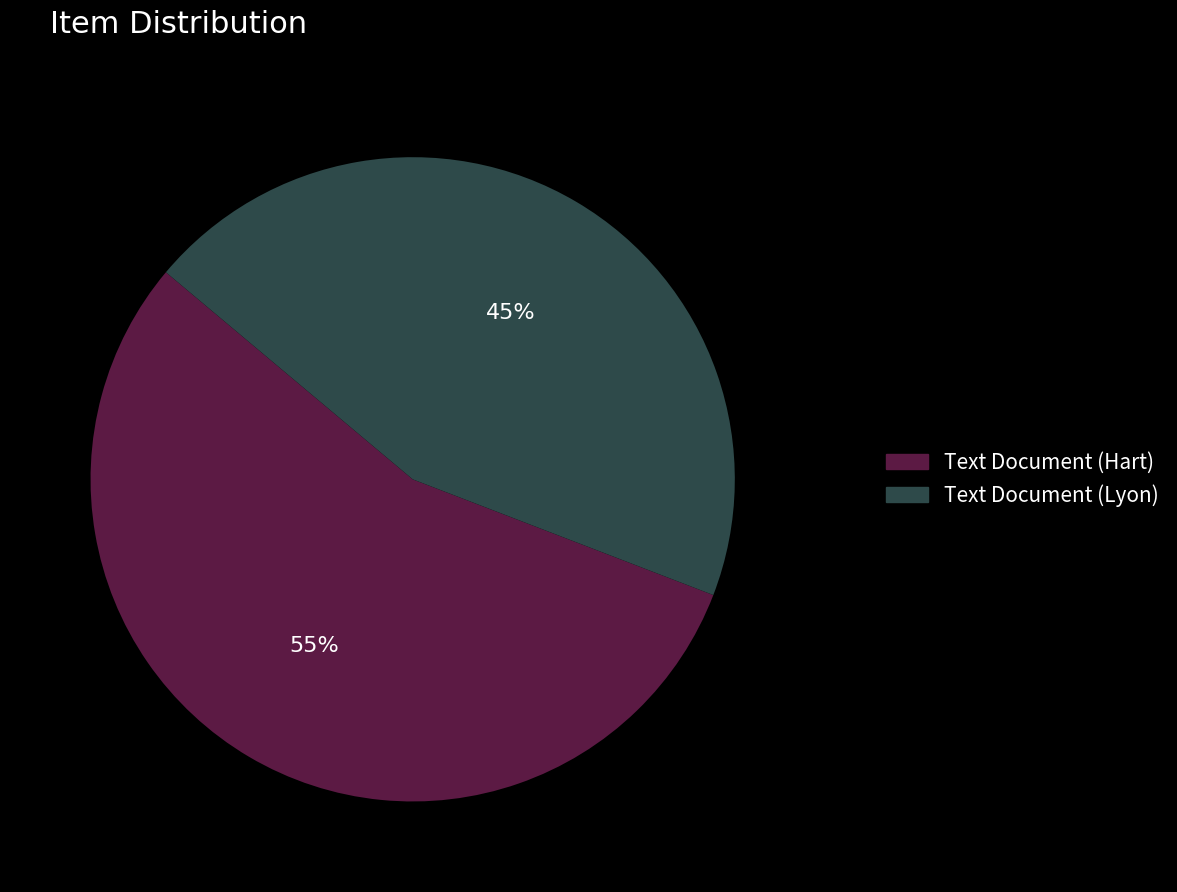

To the nearest percent, what is the average slice percentage?

50%